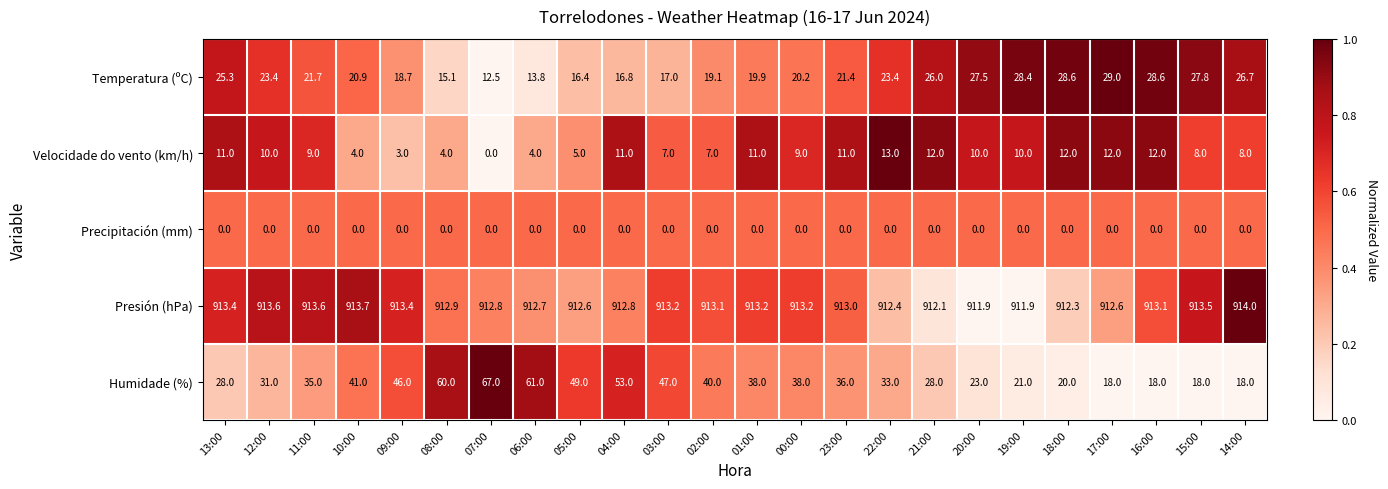

What is the difference between the second highest and second lowest values in the Temperatura (ºC) series?

14.8